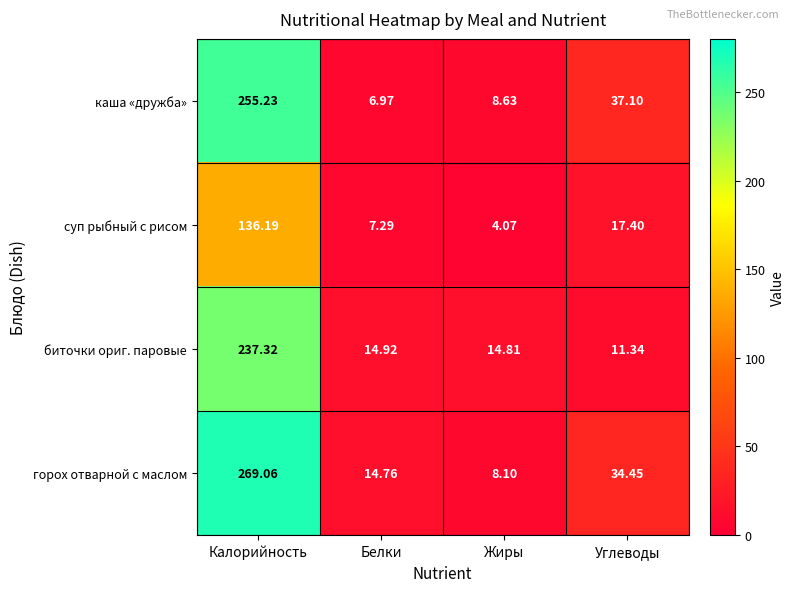

Is the value of биточки ориг. паровые at Углеводы greater than the value of каша «дружба» at Углеводы?

No